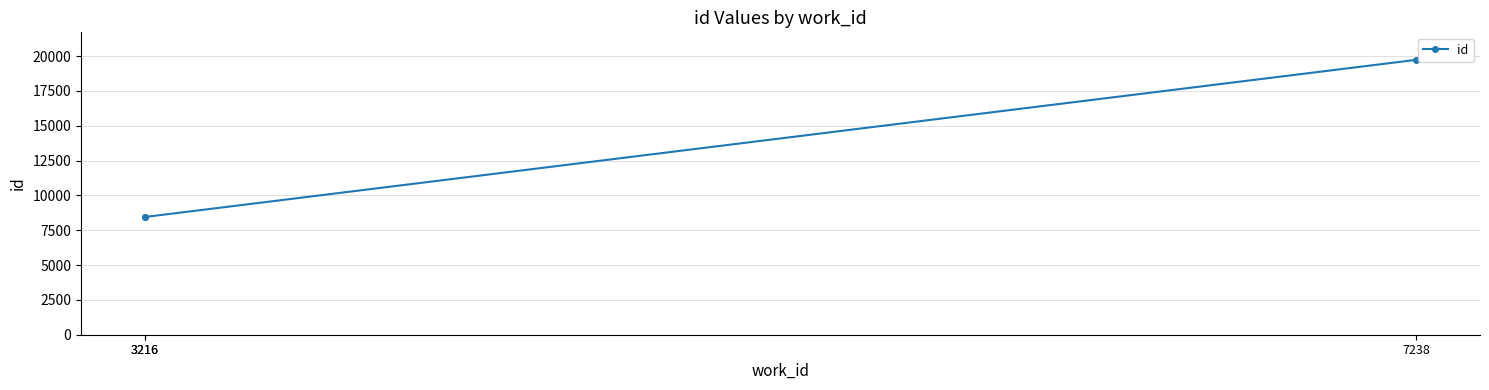

Is it true that the value at 3216 is 13673?

False